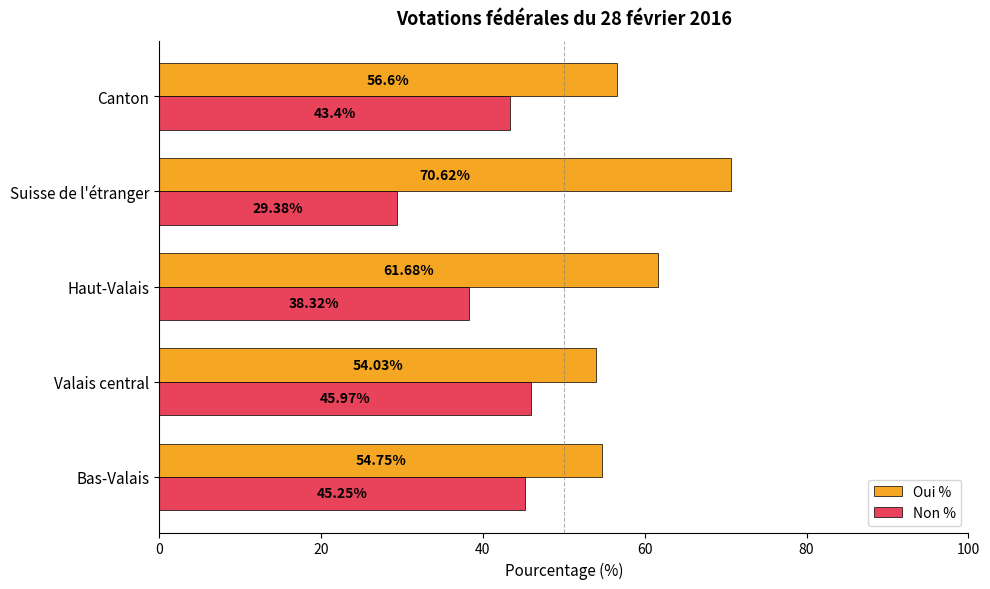

Is the value of Non % at Canton greater than the value of Oui % at Haut-Valais?

No